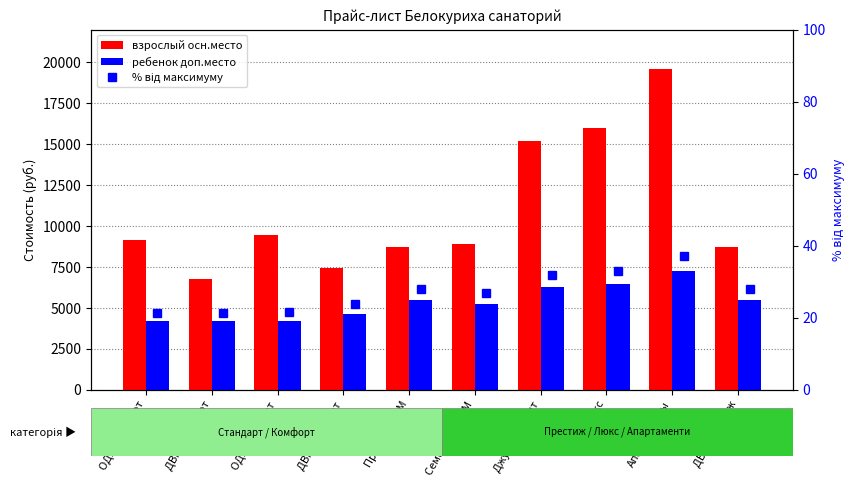

What is the average value of the % від максимуму series?

27.2